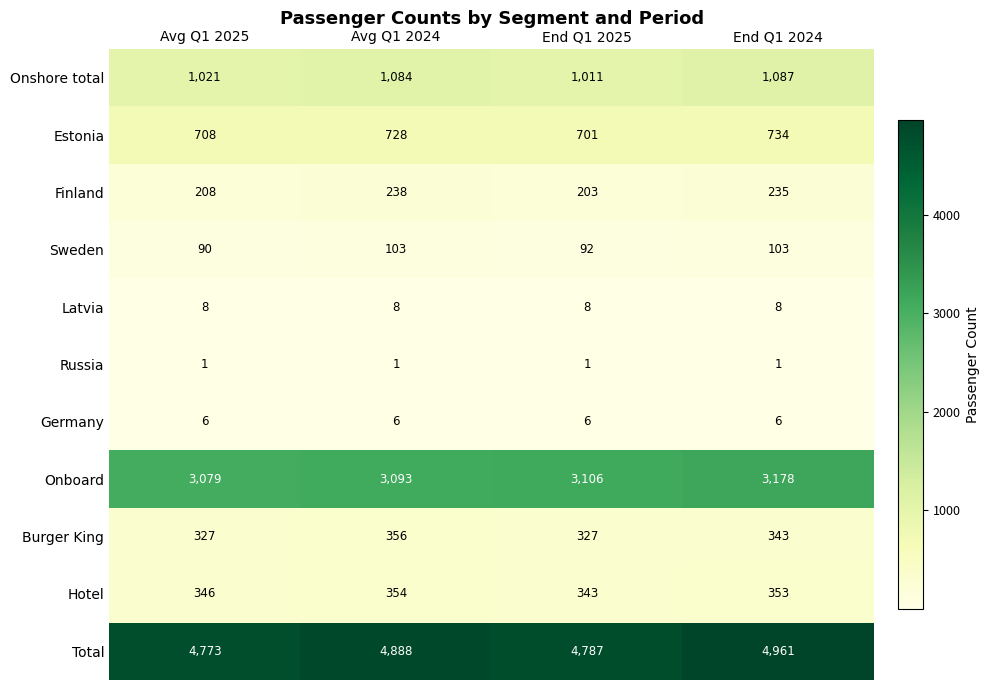

Between Avg Q1 2025 and End Q1 2024, which series saw the biggest shift?

Total